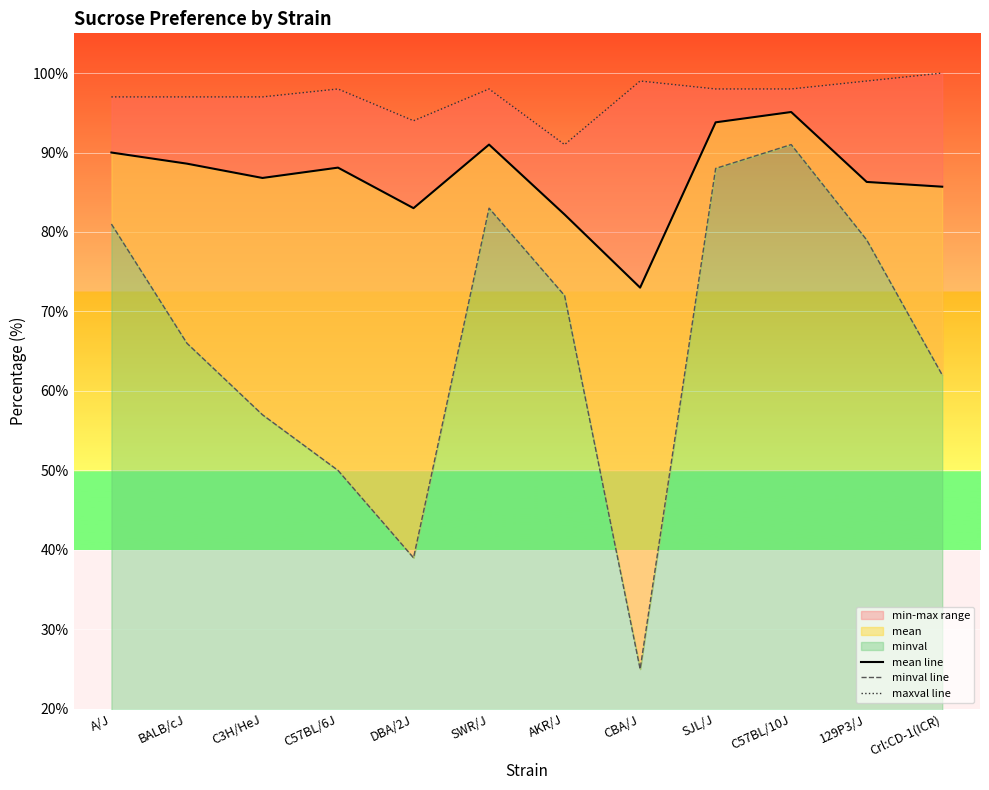

Where is the first local maximum for minval line?

SWR/J